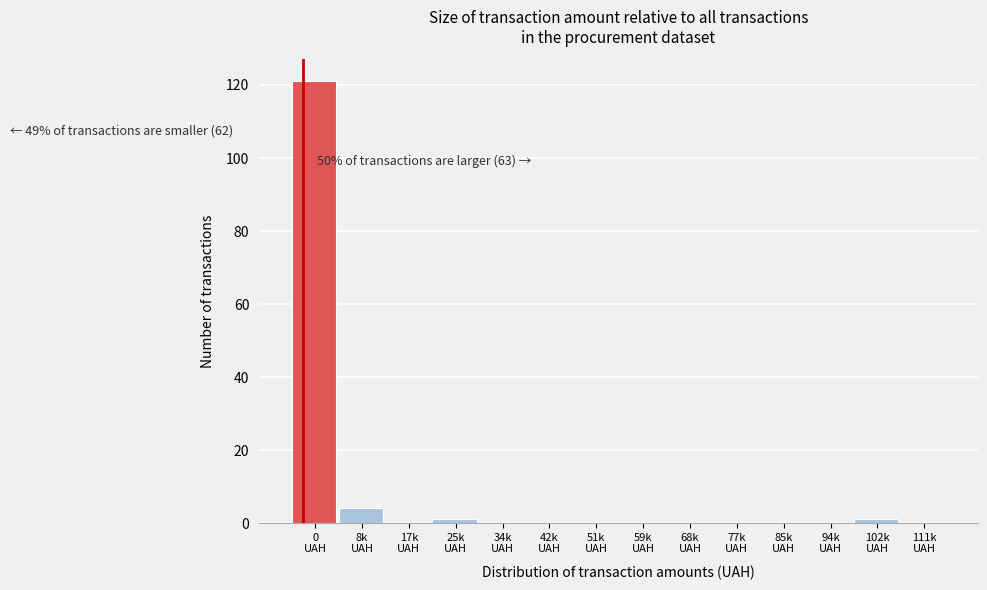

What is the sum of all values?

127